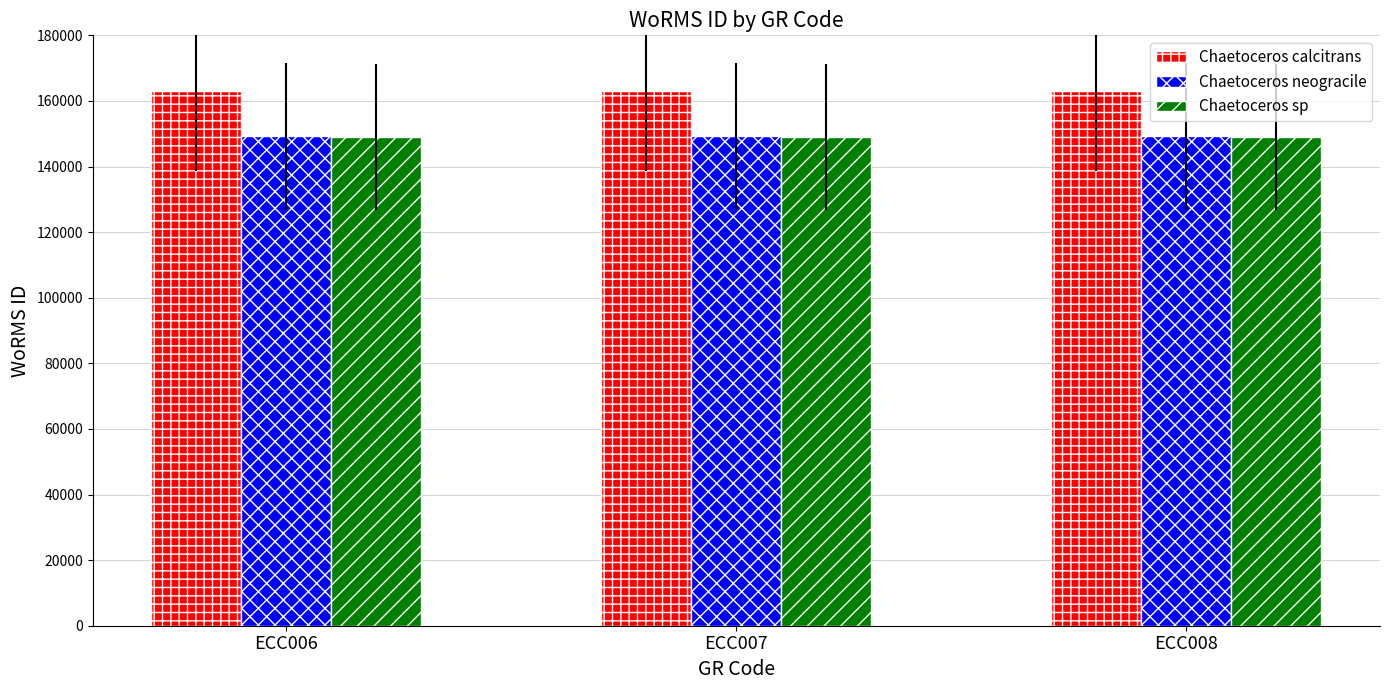

What is the lowest value of the Chaetoceros neogracile series?

149228